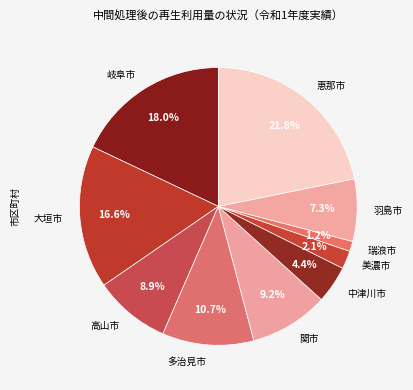

To the nearest percent, what percentage of the pie is 高山市?

9%